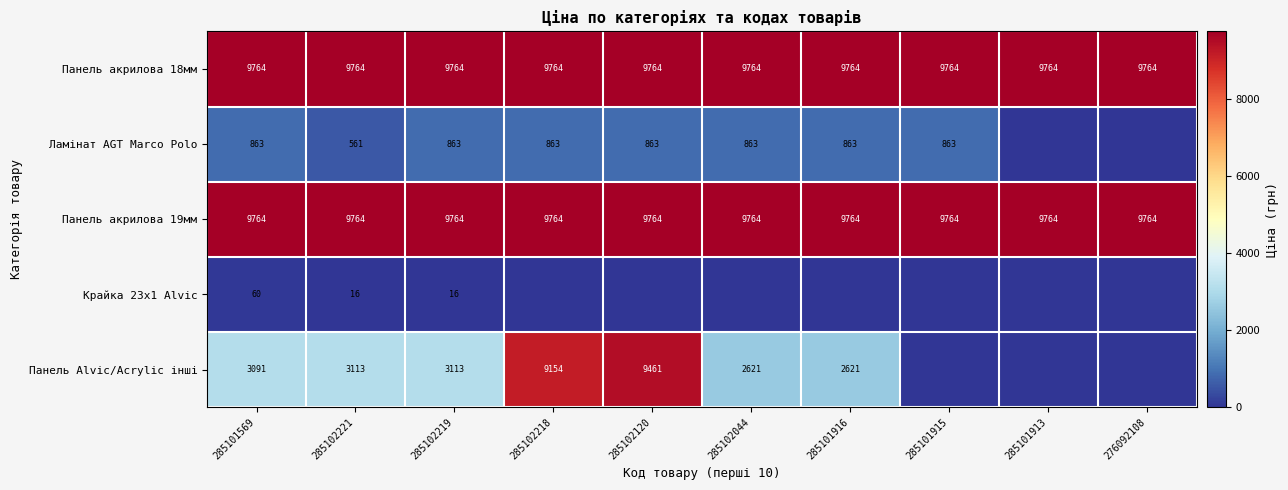

How many distinct data groups are displayed?

5